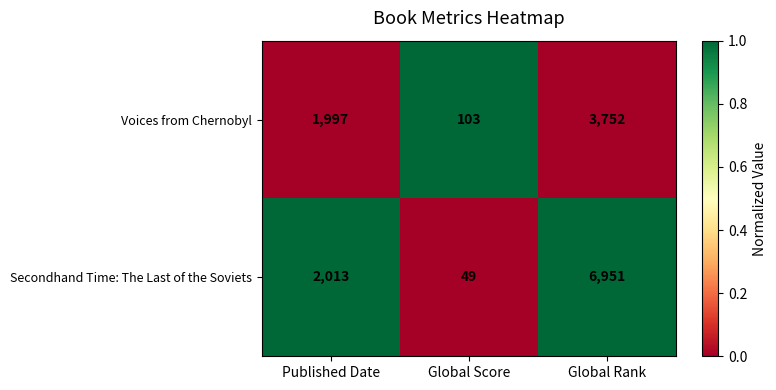

List the series in order of their peak value, lowest first.

Voices from Chernobyl, Secondhand Time: The Last of the Soviets